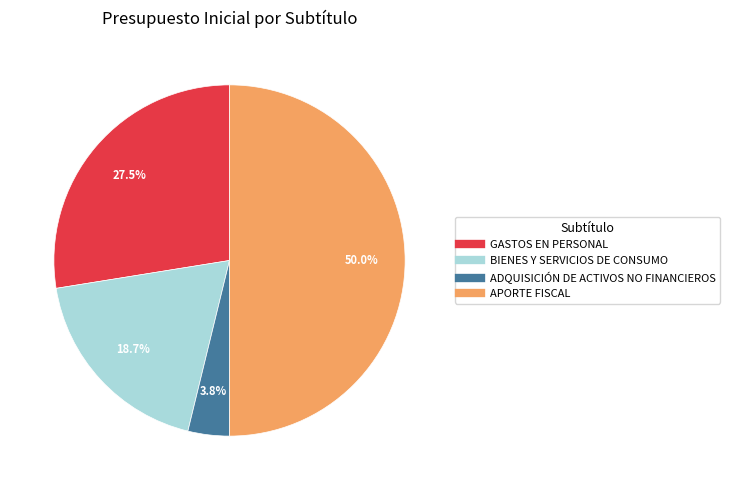

Which category has the smallest portion of the pie?

ADQUISICIÓN DE ACTIVOS NO FINANCIEROS